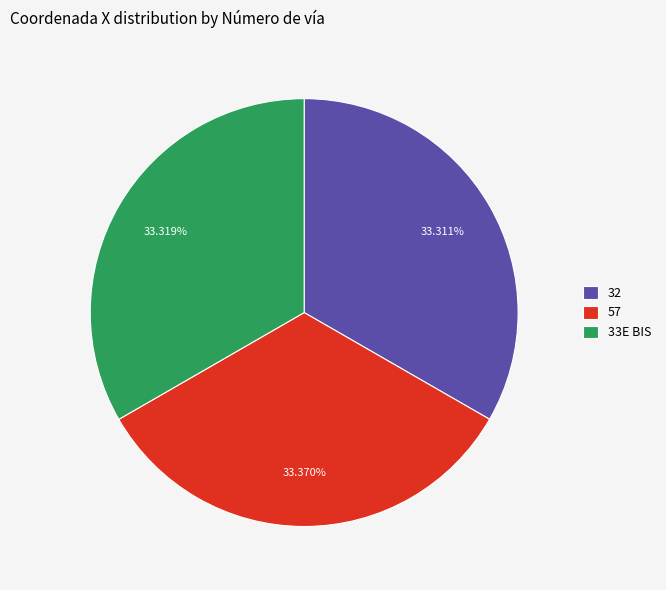

How many slices are in this pie chart?

3